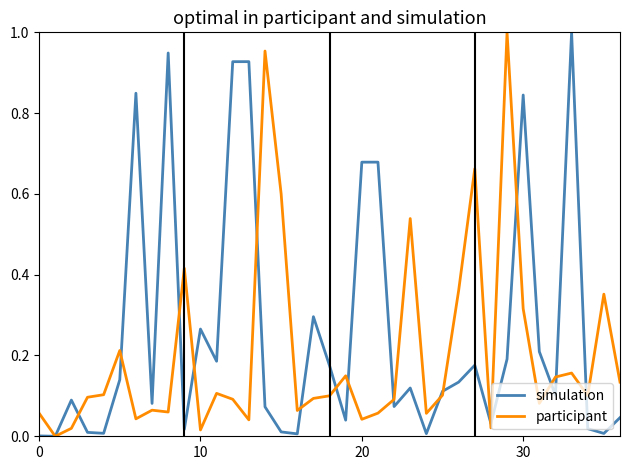

List the series in order of their overall mean, highest first.

simulation, participant